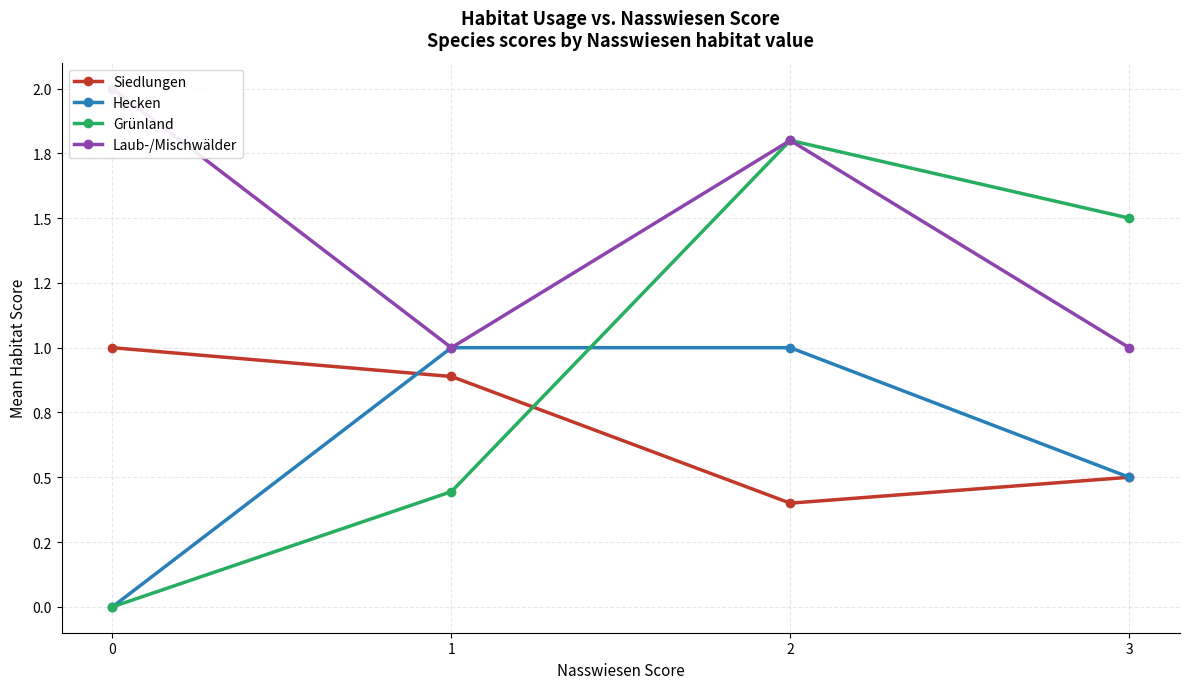

What is the value of the Laub-/Mischwälder point at the 4th from the left?

1.0